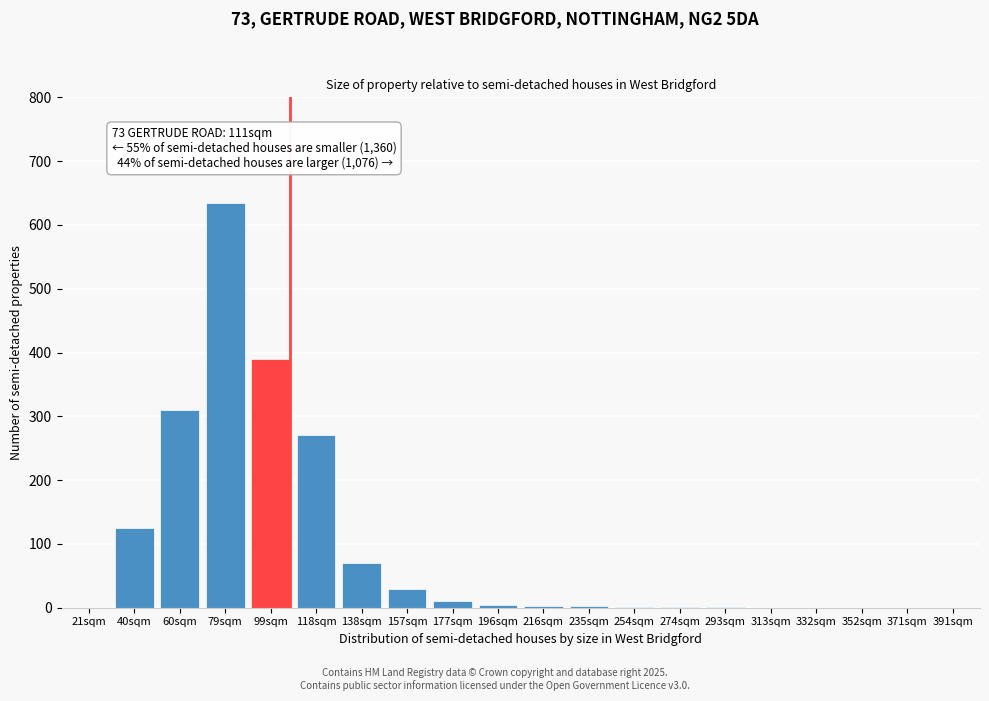

What is the sum of all values?

1853